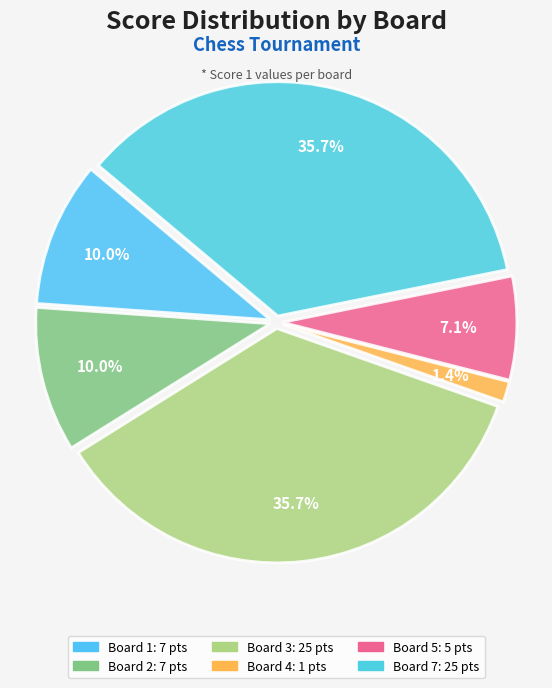

How many slices are in this pie chart?

6